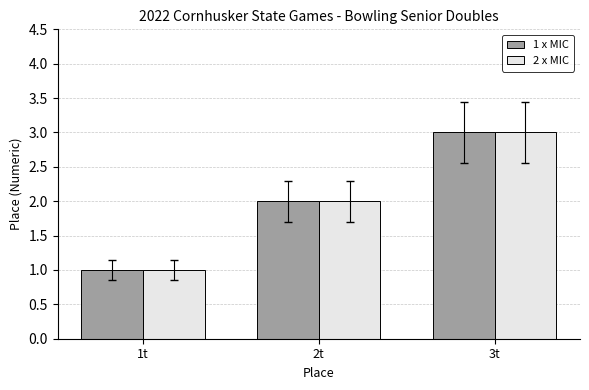

Reading left to right, extract all data points from this chart.

1 x MIC: 1	2	3
2 x MIC: 1	2	3